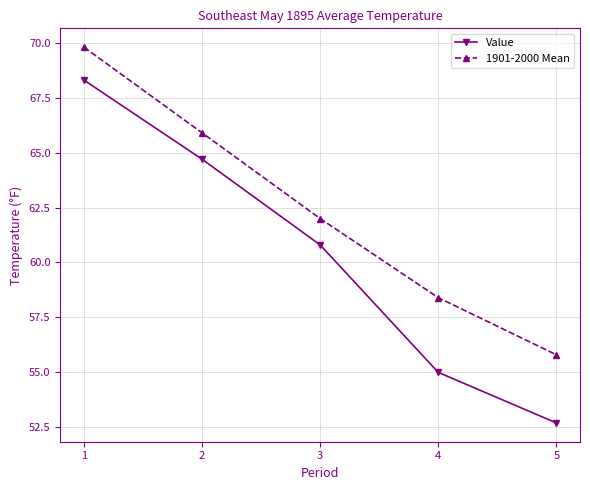

List the series in order of their peak value, lowest first.

Value, 1901-2000 Mean